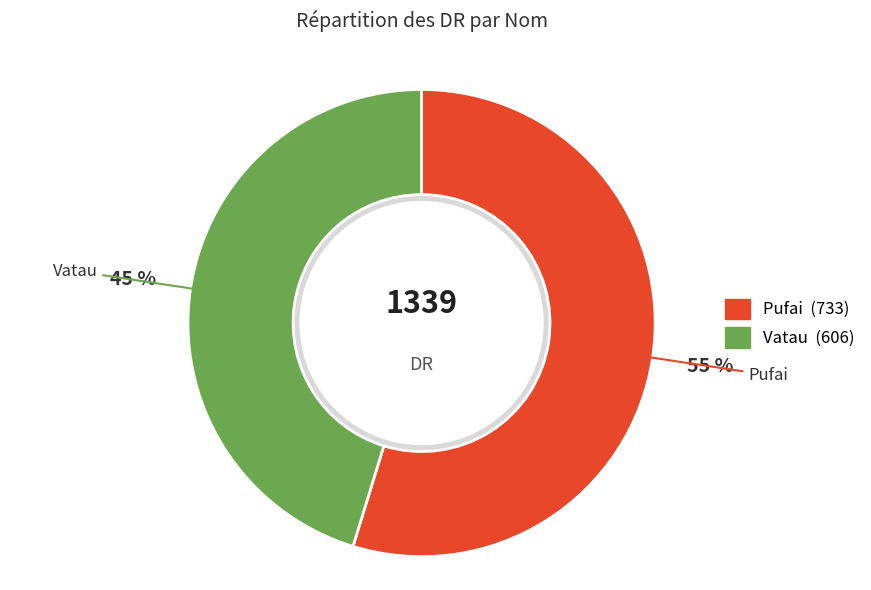

Is it true that Pufai is 55% of the pie?

True